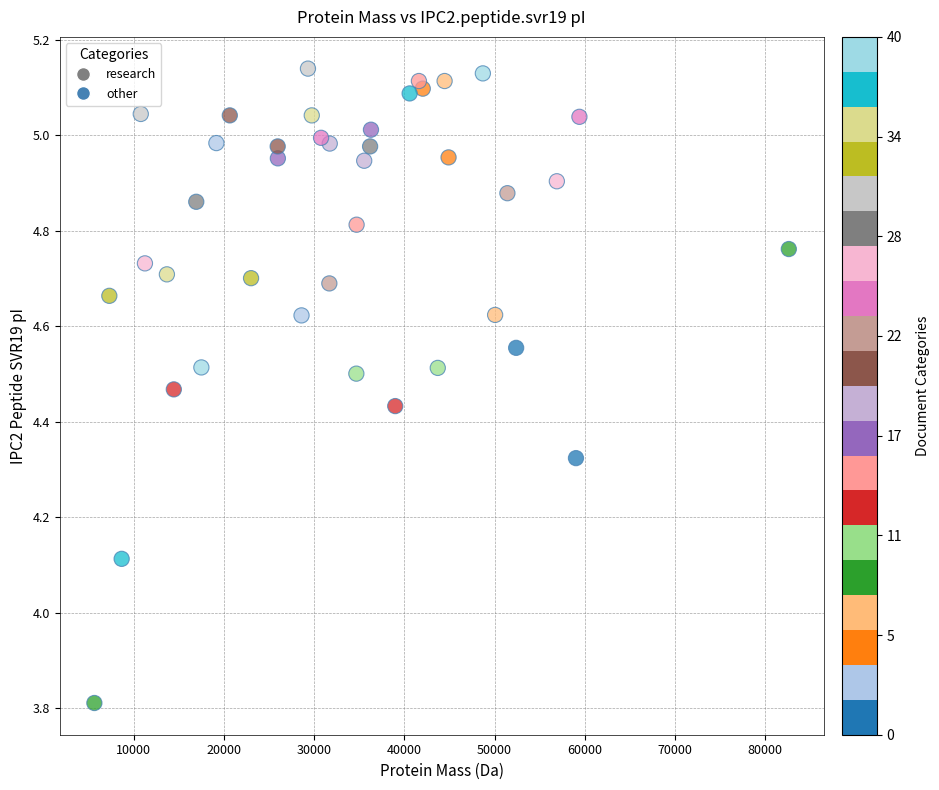

What is the range of X values (max minus min)?

77001.2